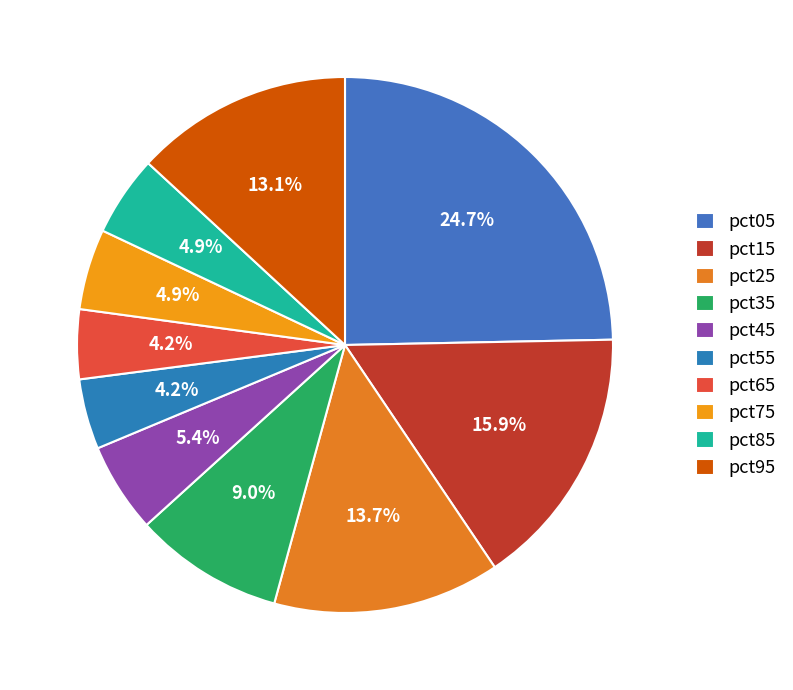

How many slices are in this pie chart?

10